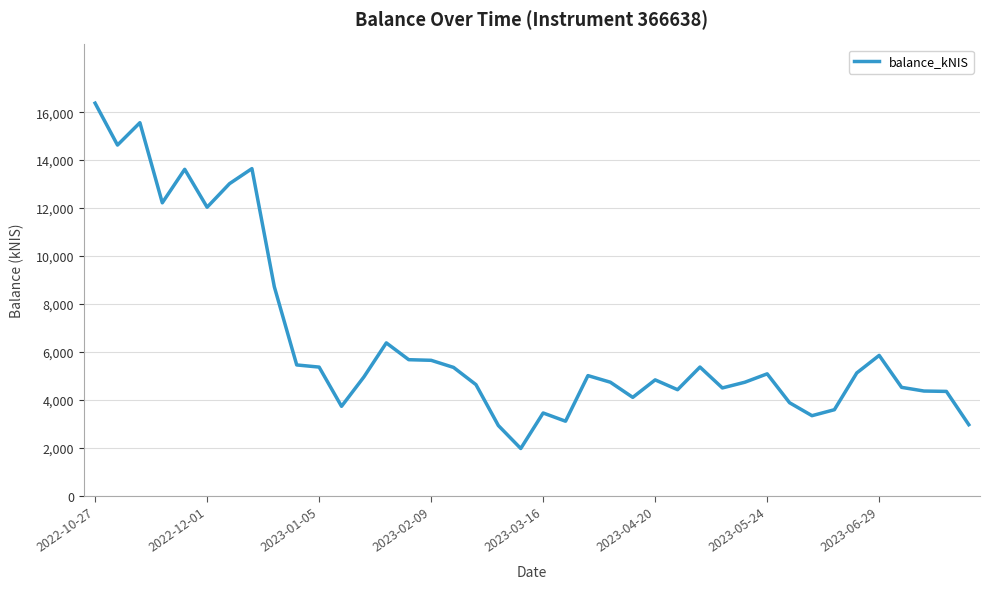

At which category does the chart reach its peak across all series?

2022-10-27